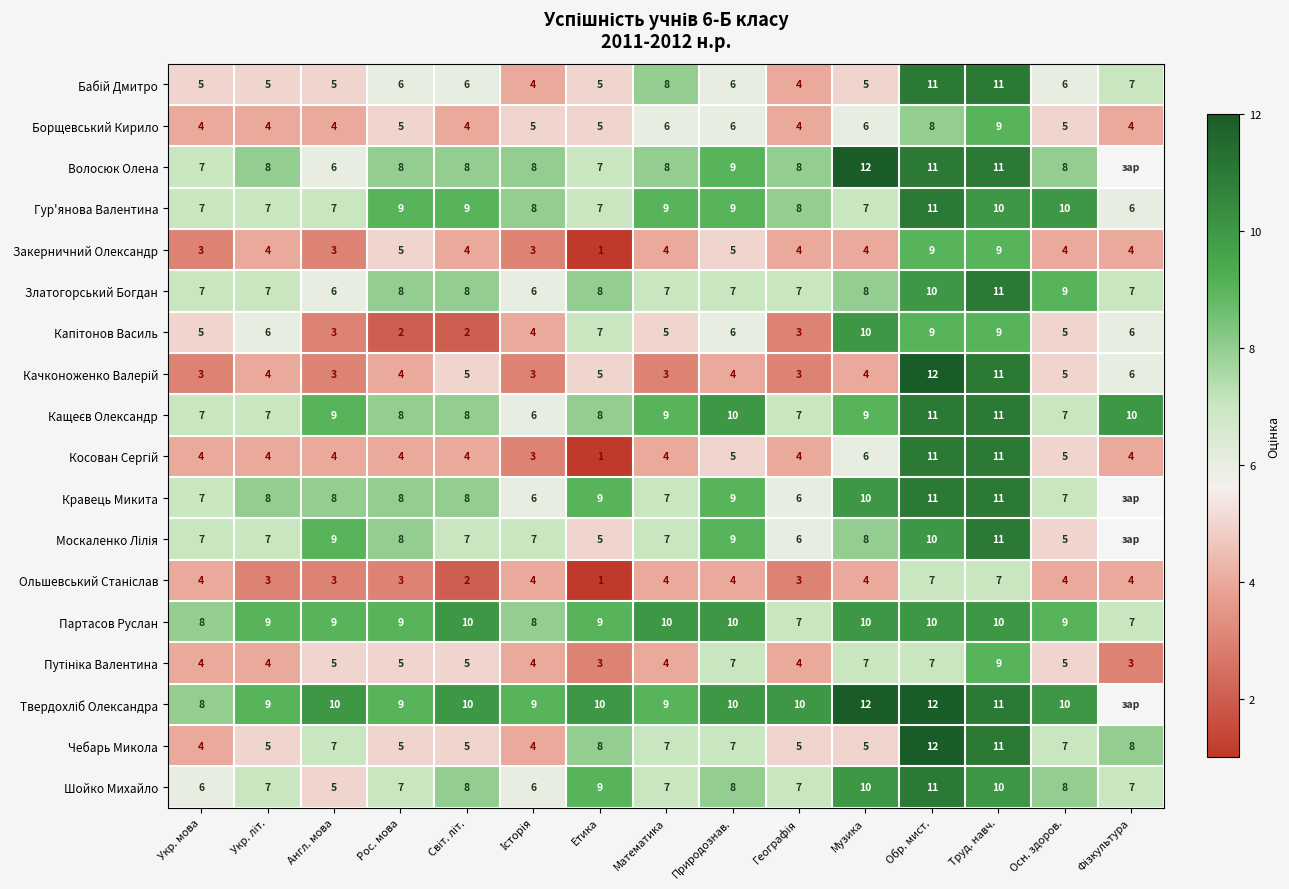

How many Златогорський Богдан values are between 7 and 8?

10